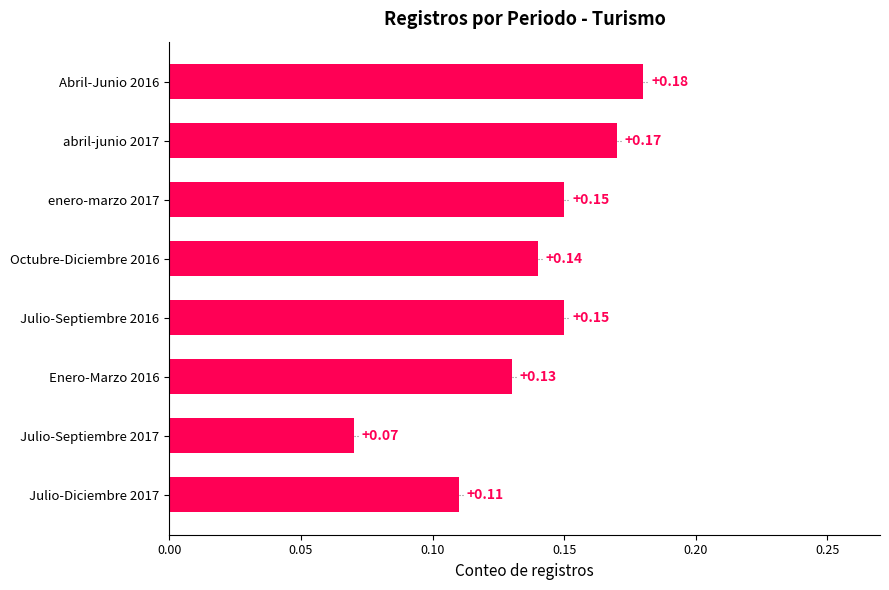

Between Julio-Diciembre 2017 and Julio-Septiembre 2016, which is larger?

Julio-Septiembre 2016